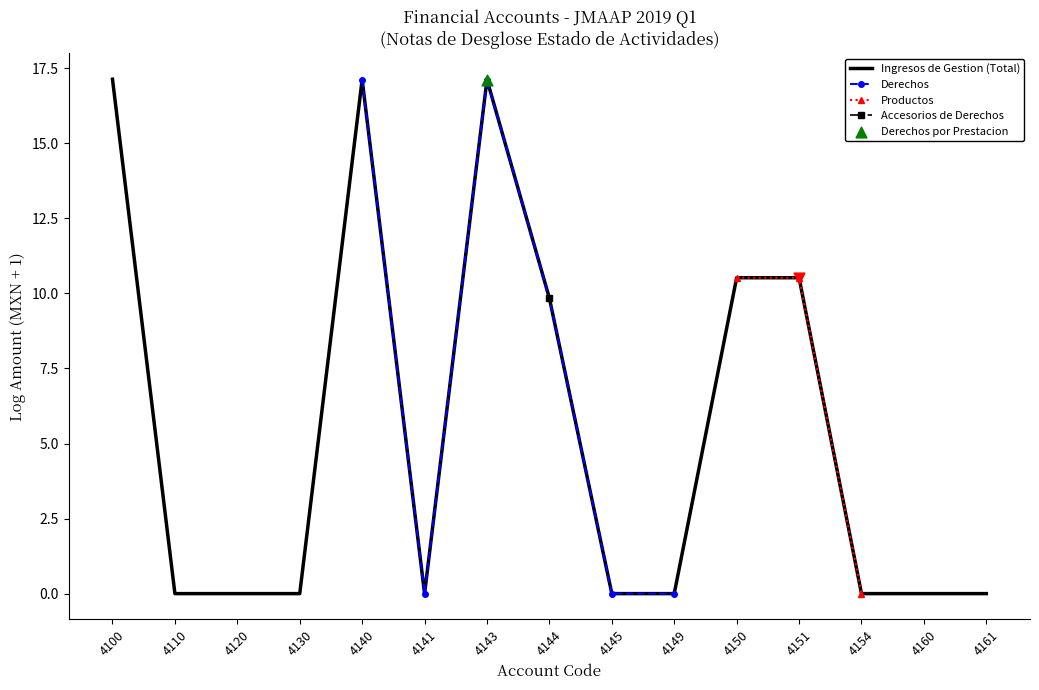

Which series has the largest total across all categories?

Ingresos de Gestion (Total)